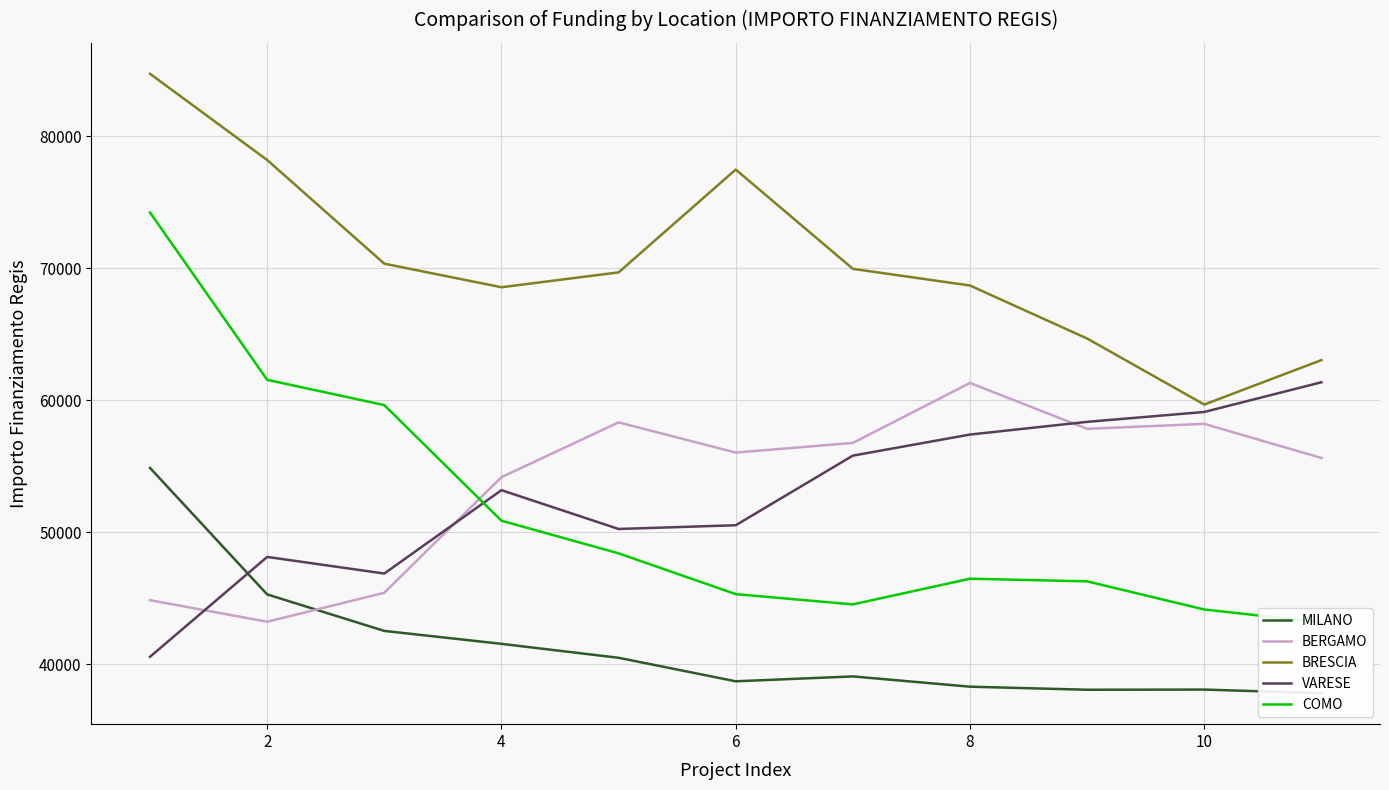

Which series has the largest range (max minus min)?

COMO